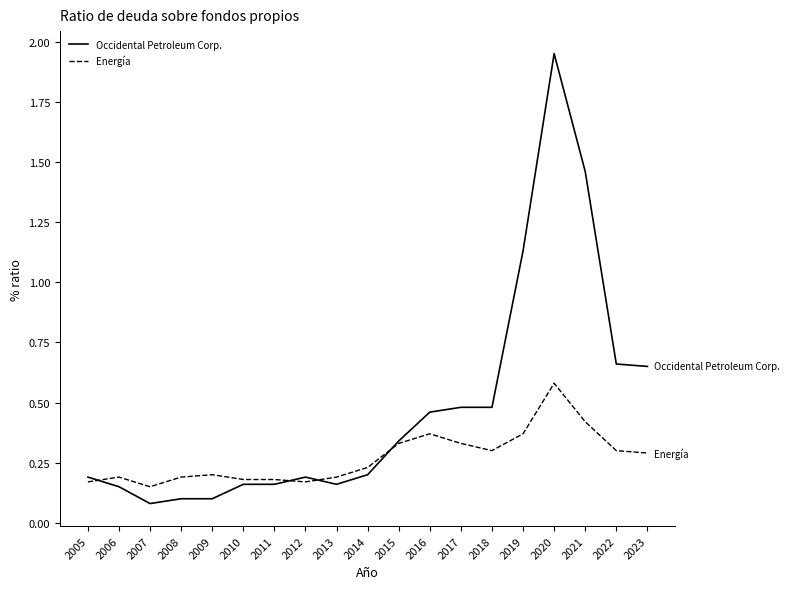

Where do Energía and Occidental Petroleum Corp. first cross each other?

2005 and 2006